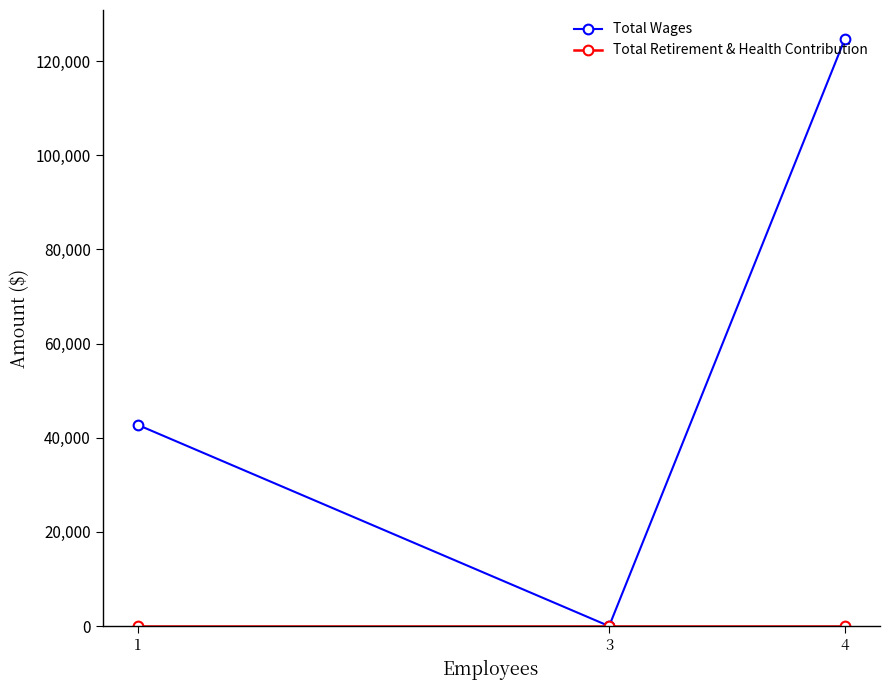

Does the chart have visible grid lines?

No